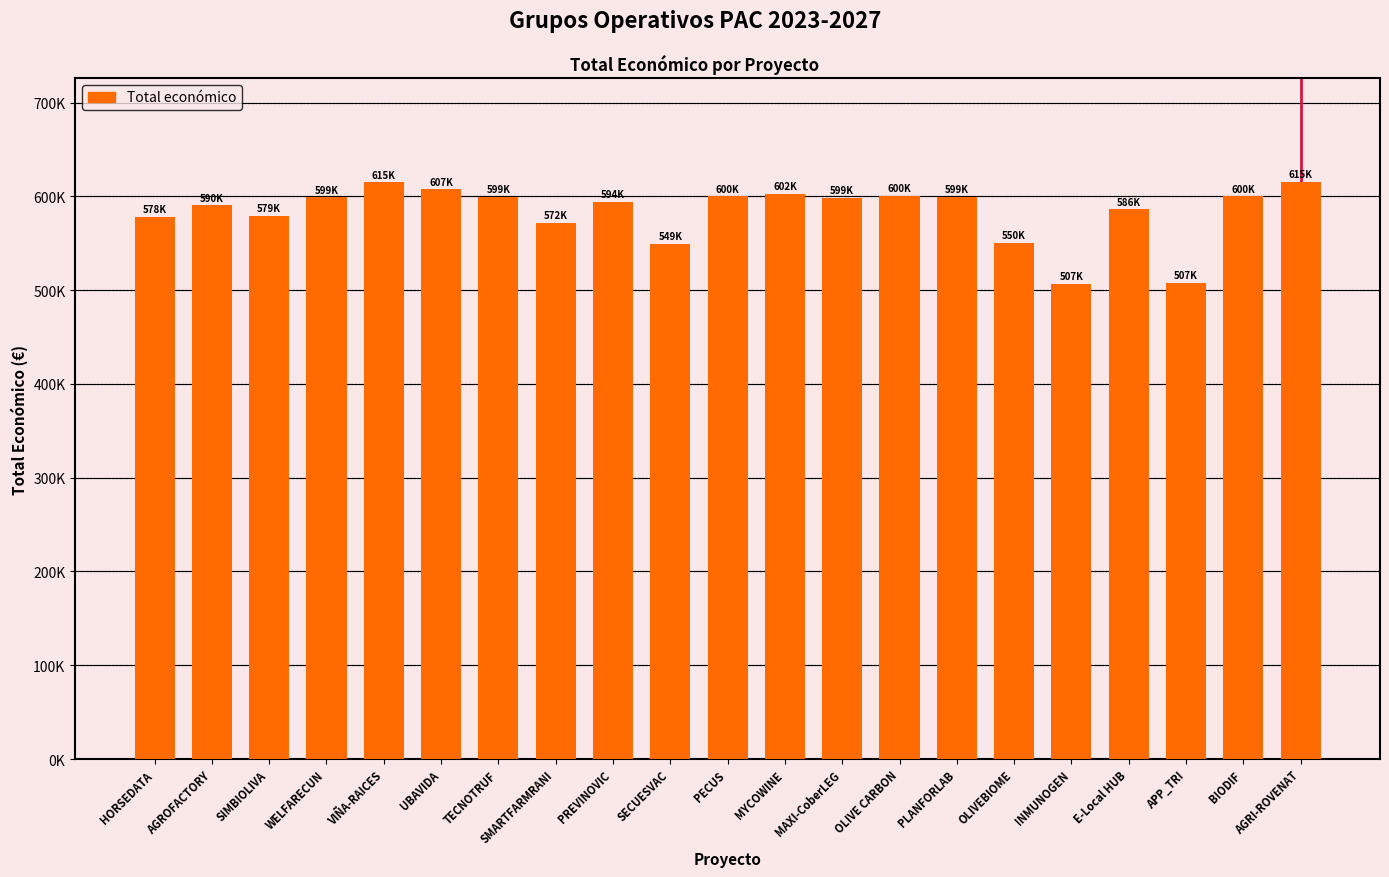

Does the chart contain any negative values?

No